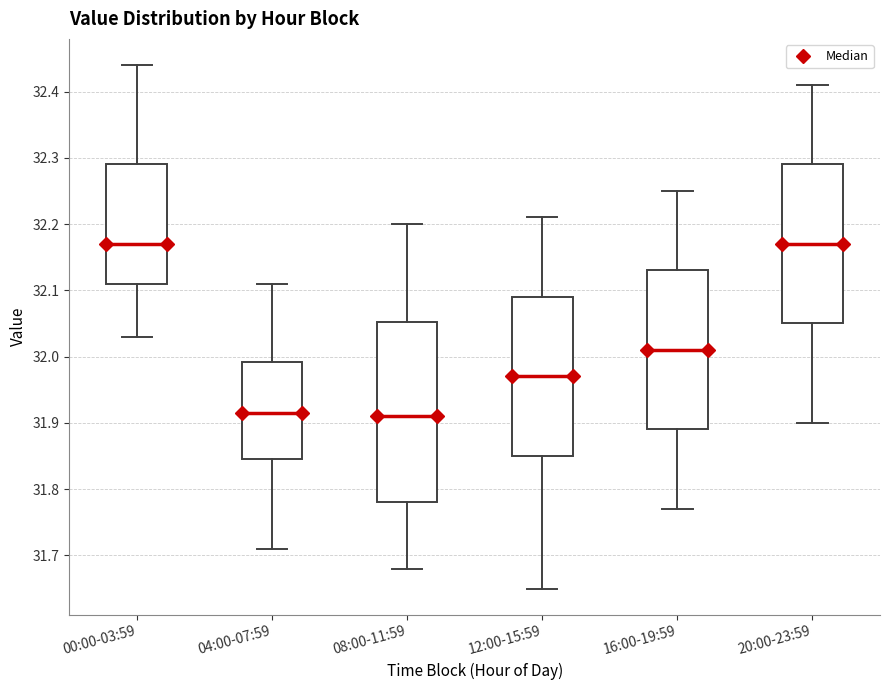

Comparing the boxes themselves (not the whiskers), which one is the tallest?

08:00-11:59